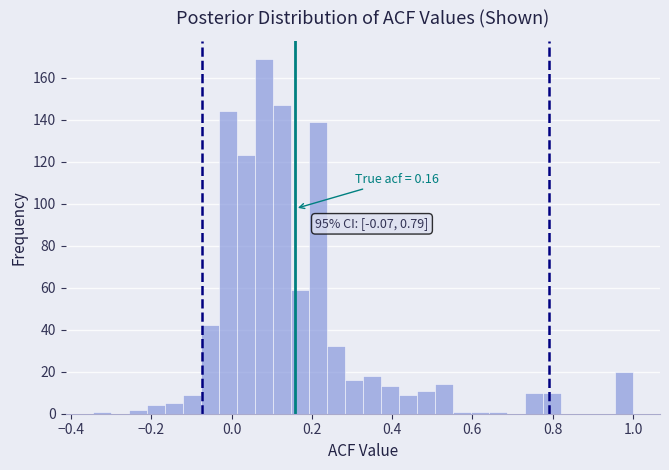

Read against the x-axis, roughly where is the centre of the tallest bar?

0.08